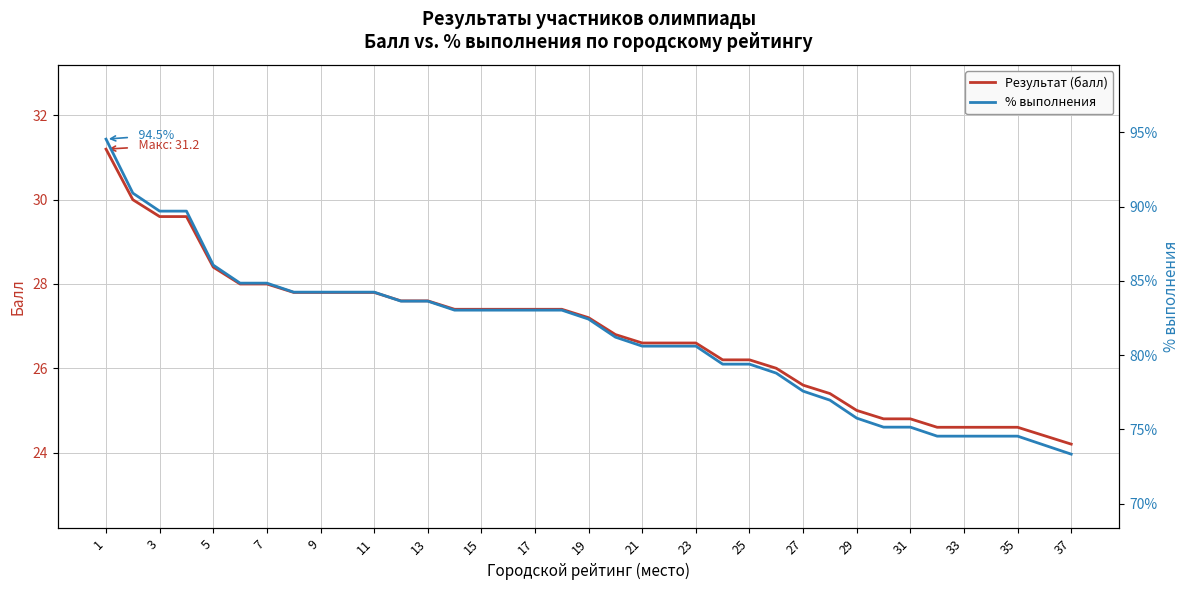

Reading left to right, list all the values displayed in this chart.

Результат (балл): 31.2	30.0	29.6	29.6	28.4	28.0	28.0	27.8	27.8	27.8	27.8	27.6	27.6	27.4	27.4	27.4	27.4	27.4	27.2	26.8	26.6	26.6	26.6	26.2	26.2	26.0	25.6	25.4	25.0	24.8	24.8	24.6	24.6	24.6	24.6	24.4	24.2
% выполнения: 0.9	0.9	0.9	0.9	0.9	0.8	0.8	0.8	0.8	0.8	0.8	0.8	0.8	0.8	0.8	0.8	0.8	0.8	0.8	0.8	0.8	0.8	0.8	0.8	0.8	0.8	0.8	0.8	0.8	0.8	0.8	0.7	0.7	0.7	0.7	0.7	0.7